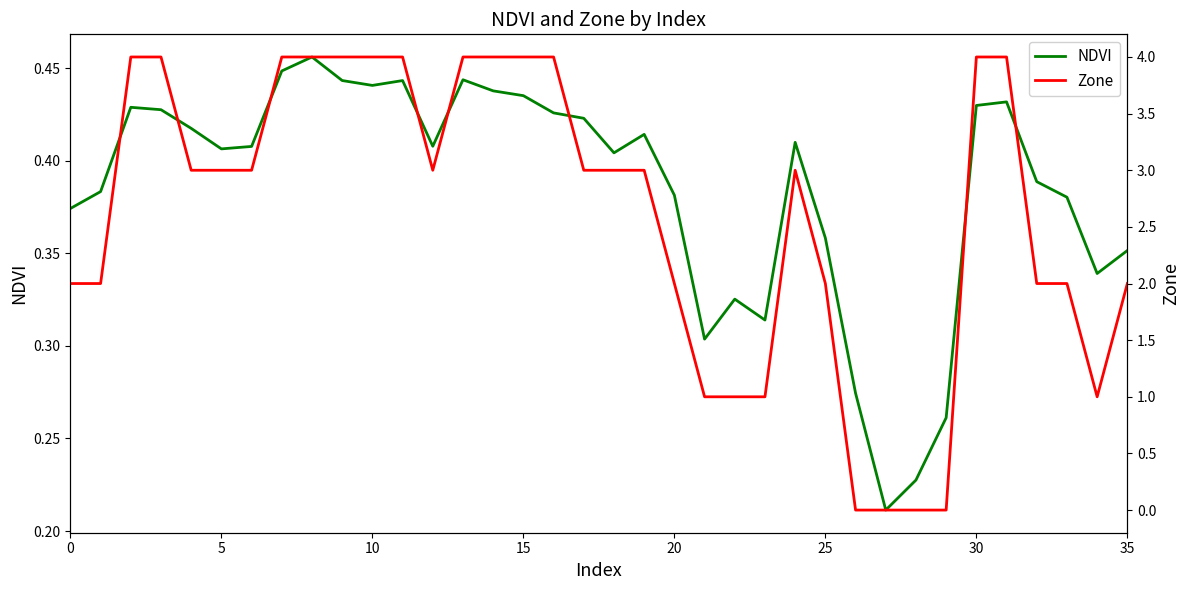

What is the difference between the second highest and second lowest values in the NDVI series?

0.2